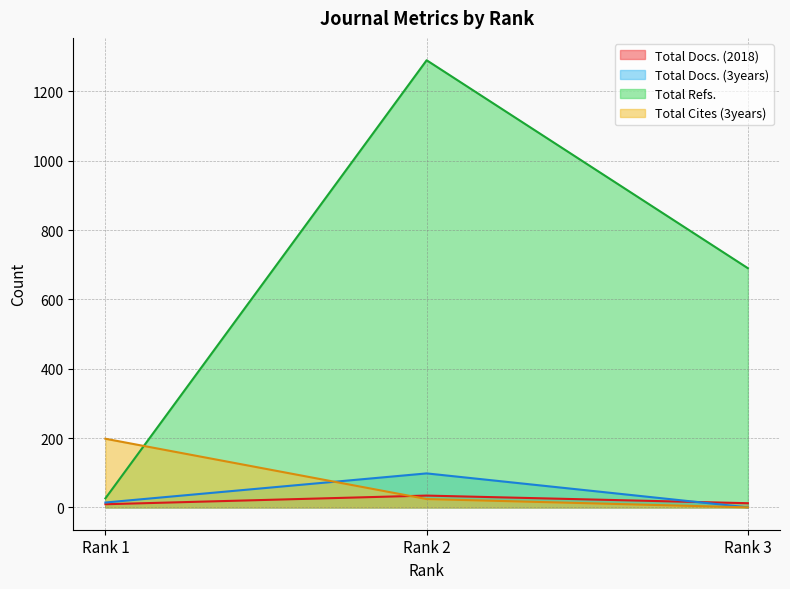

True or false: Total Docs. (2018) has a value of 7 at Rank 3.

False